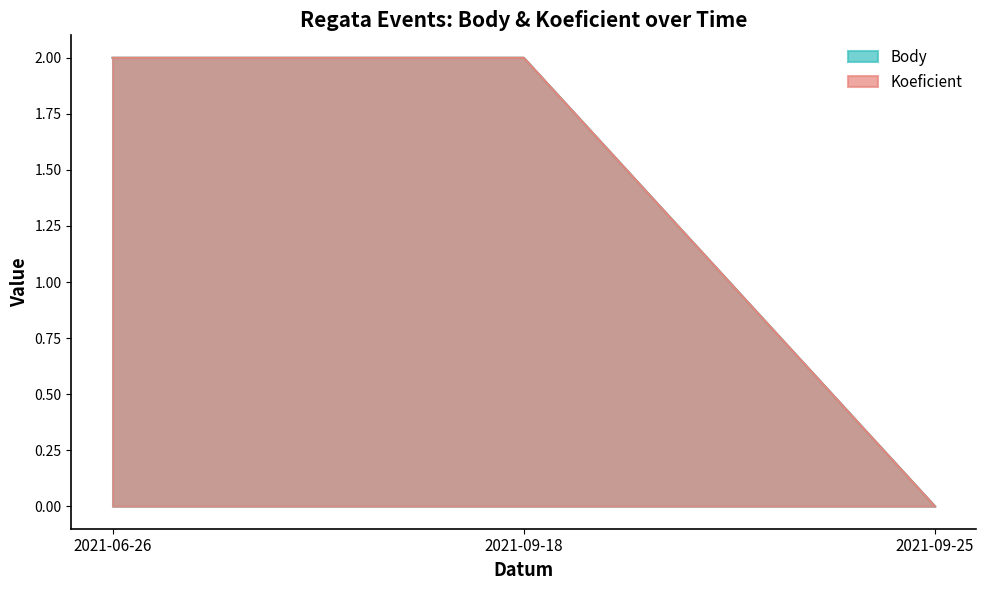

Which has a higher value, 2021-09-18 or 2021-06-26?

2021-09-18